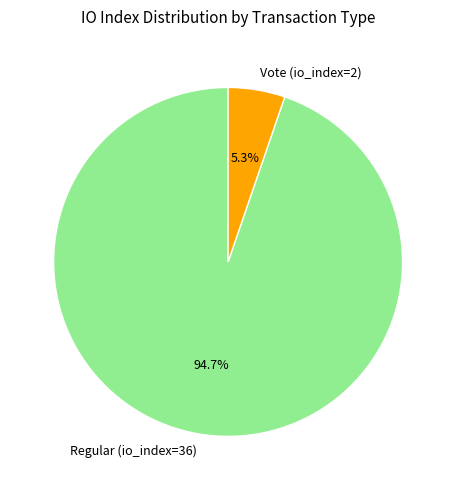

What percentage is the Vote (io_index=2) slice, to the nearest percent?

5%